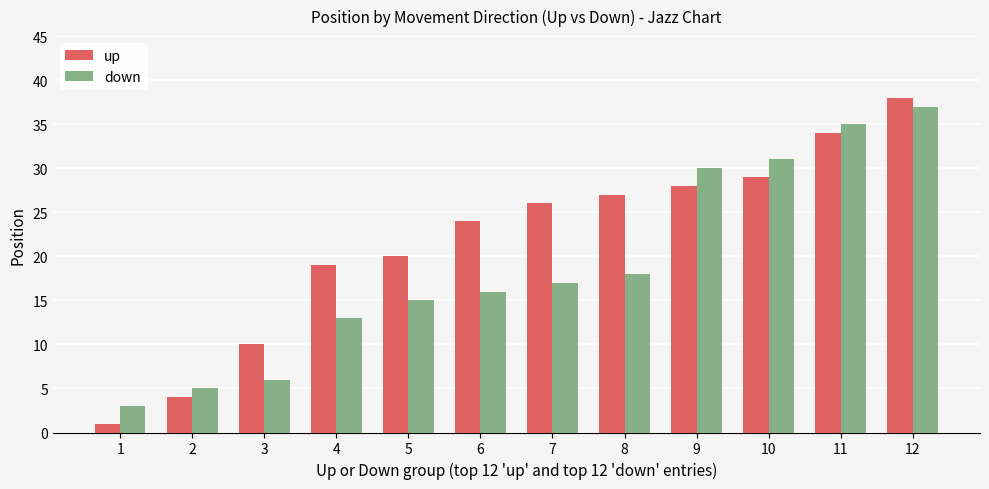

What is the difference between the second highest and second lowest values in the down series?

30